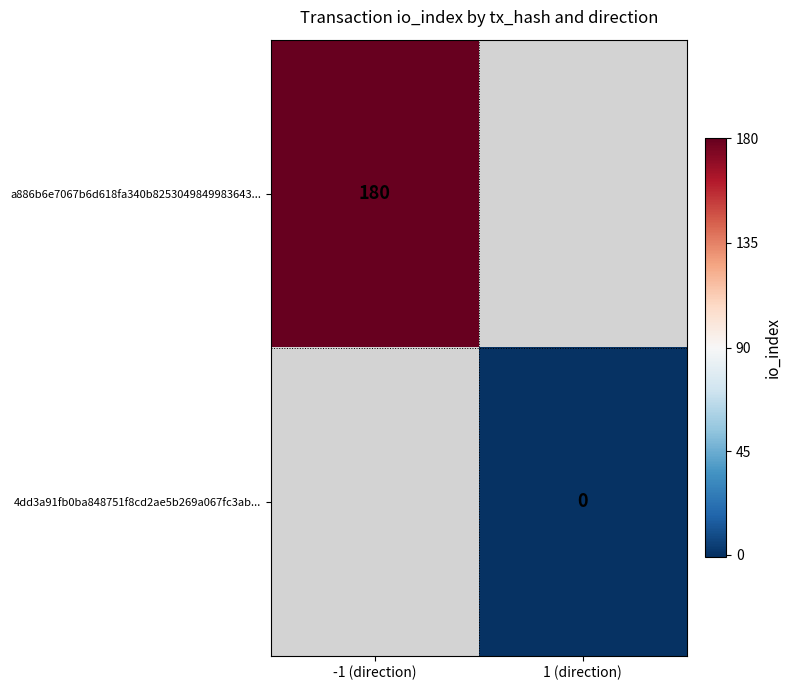

How many distinct data groups are displayed?

2